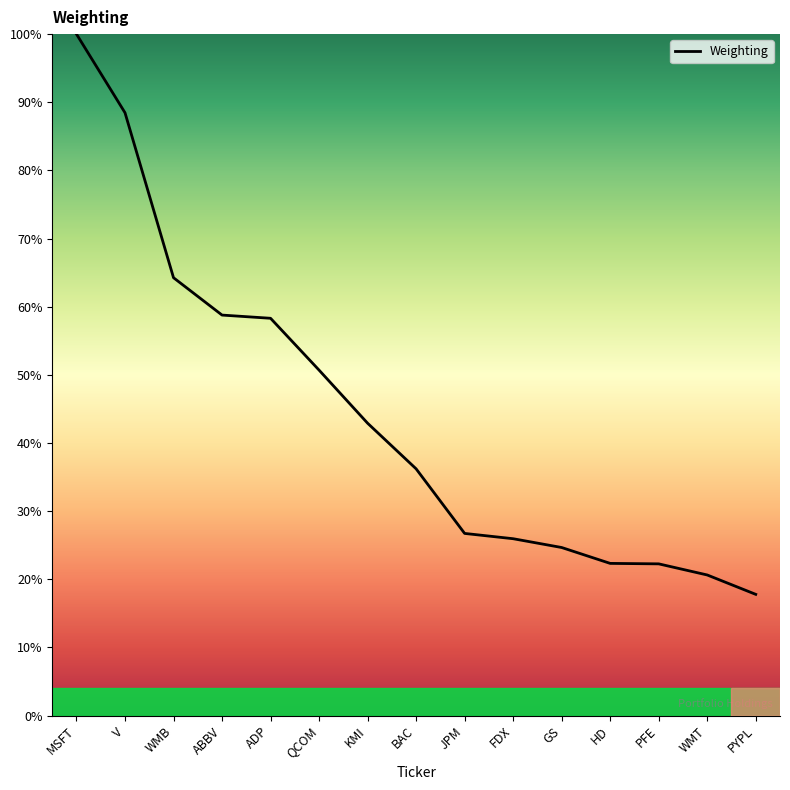

What is the minimum value shown in the chart?

17.8